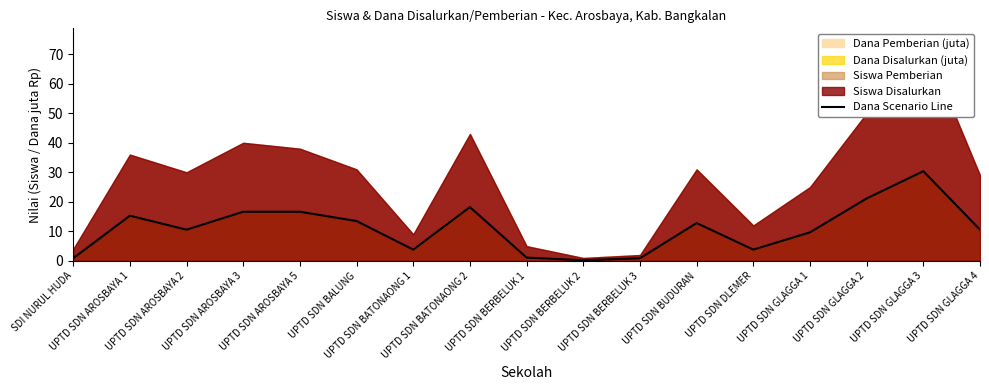

List the labels in order of value, smallest first.

UPTD SDN BERBELUK 2, SDI NURUL HUDA, UPTD SDN BERBELUK 3, UPTD SDN BERBELUK 1, UPTD SDN BATONAONG 1, UPTD SDN DLEMER, UPTD SDN GLAGGA 1, UPTD SDN AROSBAYA 2, UPTD SDN GLAGGA 4, UPTD SDN BUDURAN, UPTD SDN BALUNG, UPTD SDN AROSBAYA 1, UPTD SDN AROSBAYA 3, UPTD SDN AROSBAYA 5, UPTD SDN BATONAONG 2, UPTD SDN GLAGGA 2, UPTD SDN GLAGGA 3